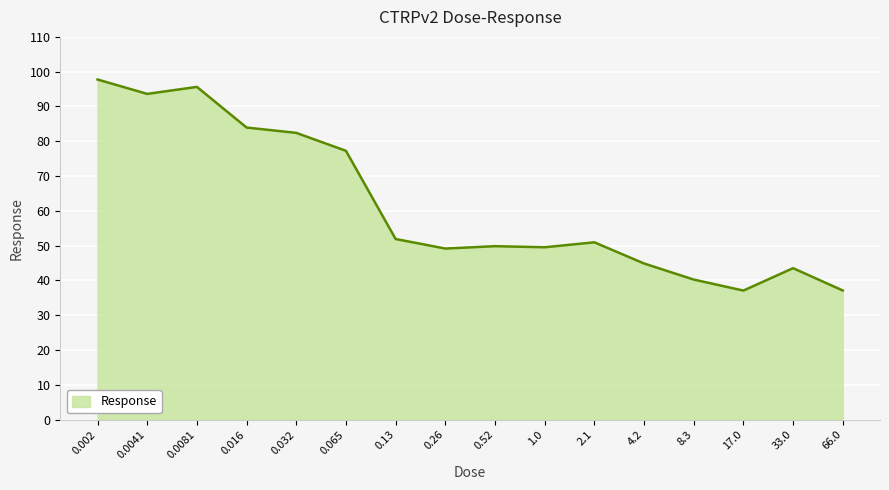

The value at 0.016 is 38.0. True or false?

False